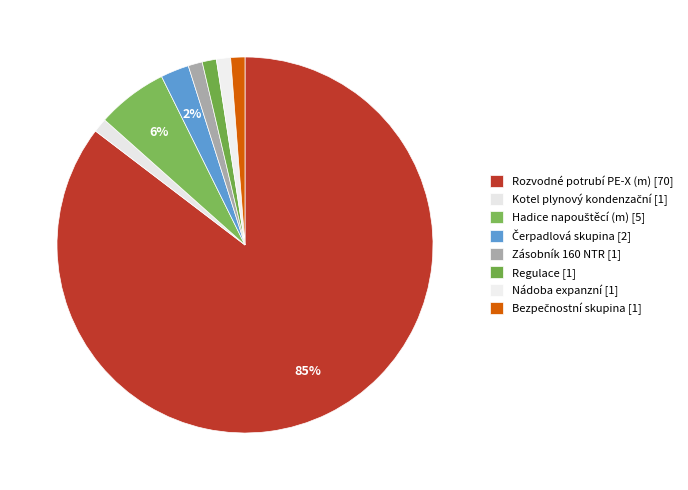

What portion of the pie excludes Hadice napouštěcí (m) [5]?

93.9%